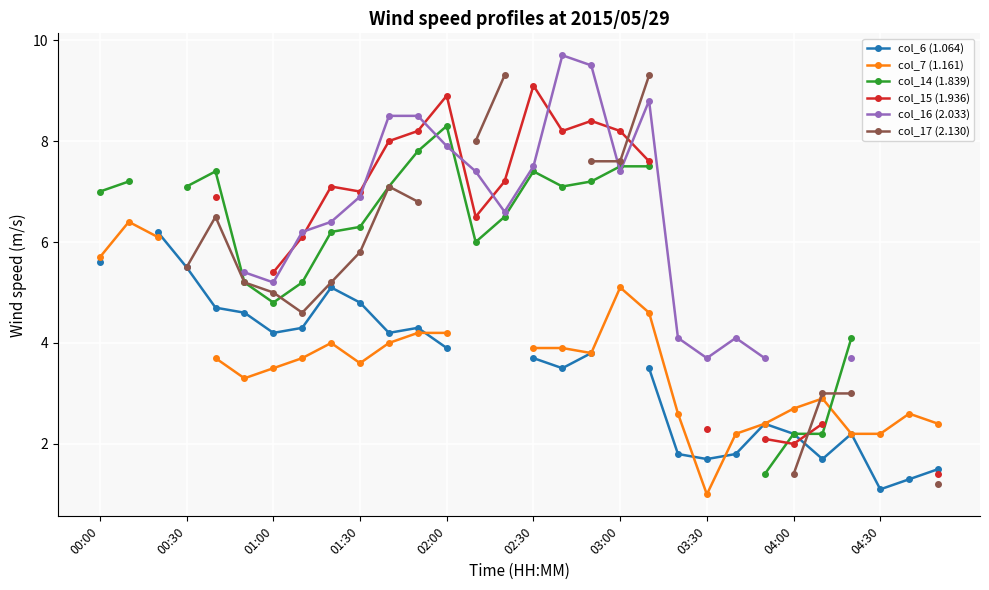

How many lines are shown in the chart?

6